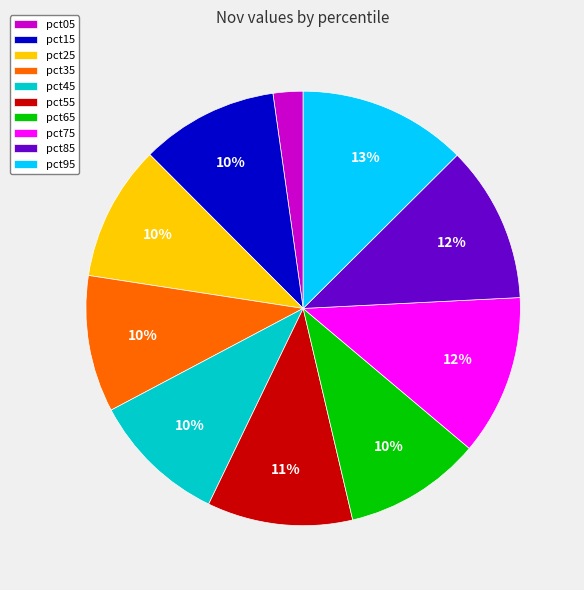

The pct25 slice represents 10% of the pie. True or false?

True